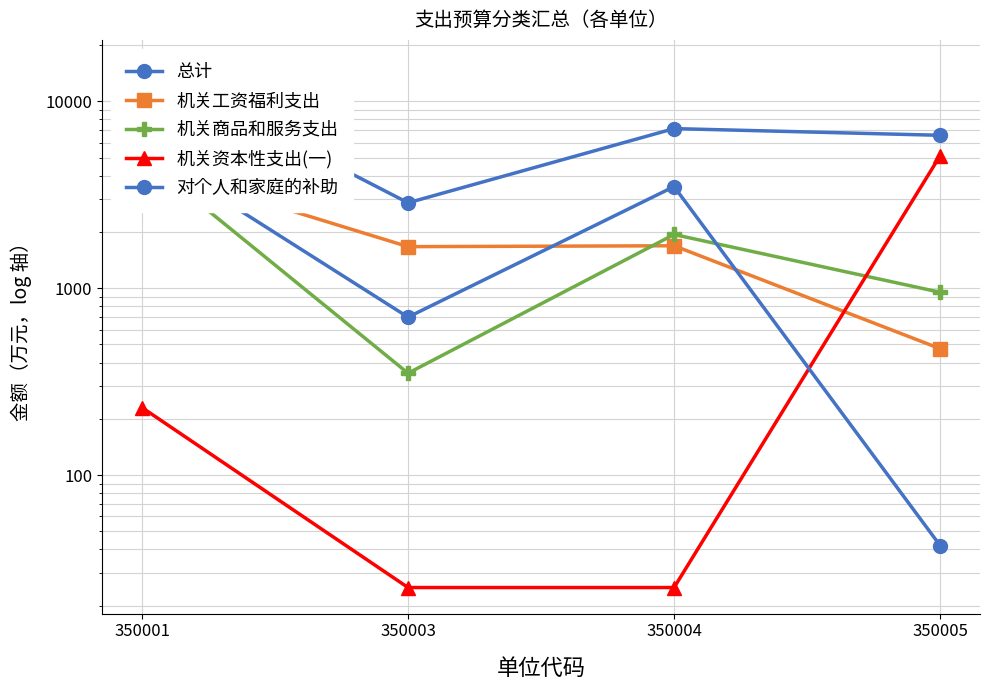

How many lines are shown in the chart?

5